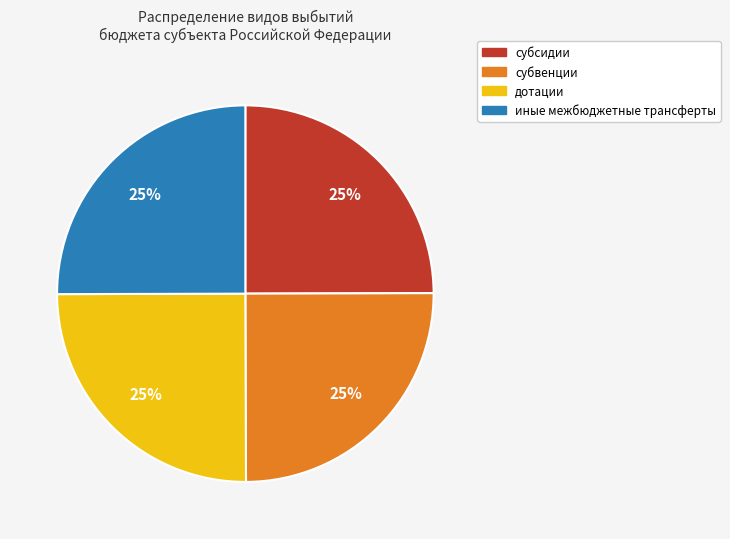

True or false: субвенции accounts for 25% of the total.

True